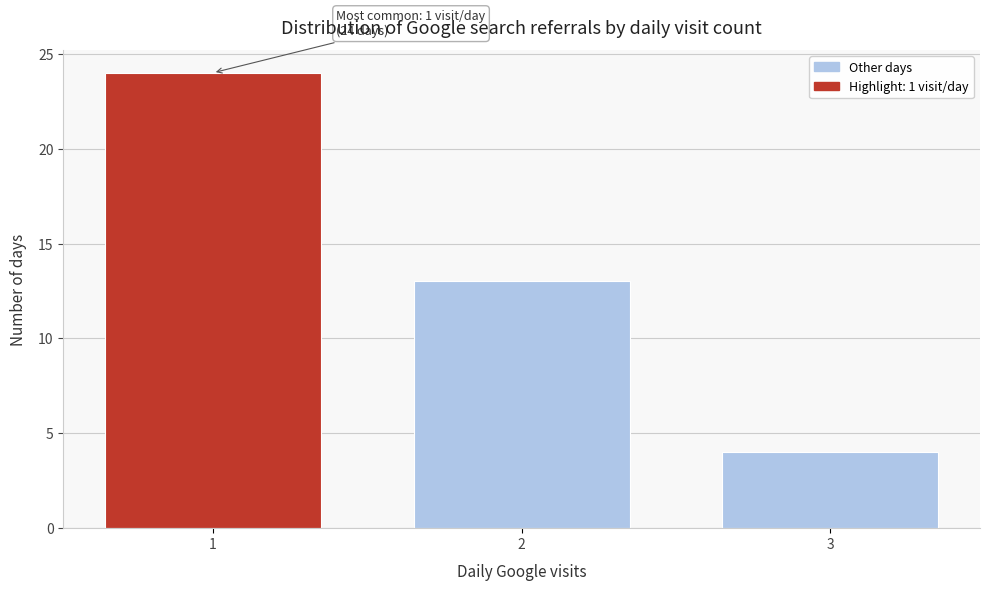

Reading left to right, extract all data points from this chart.

1=24	2=13	3=4